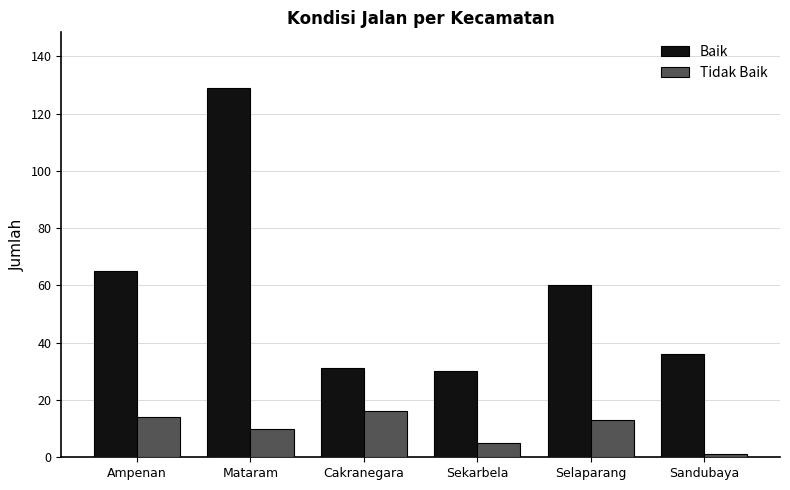

At Mataram, list the series in order from smallest to largest.

Tidak Baik, Baik